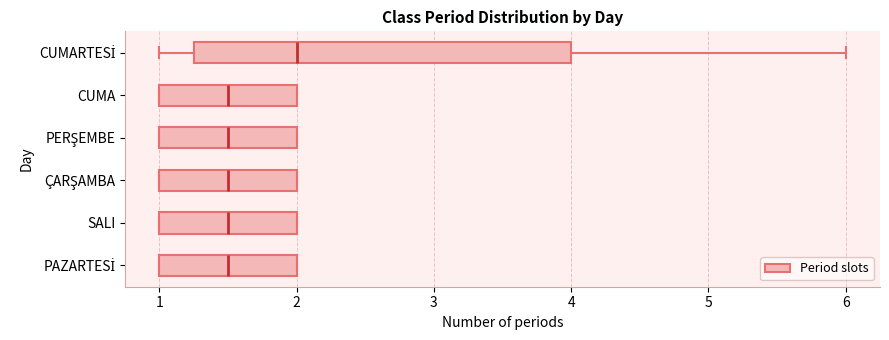

Which box is the widest, from its left edge to its right edge?

CUMARTESİ